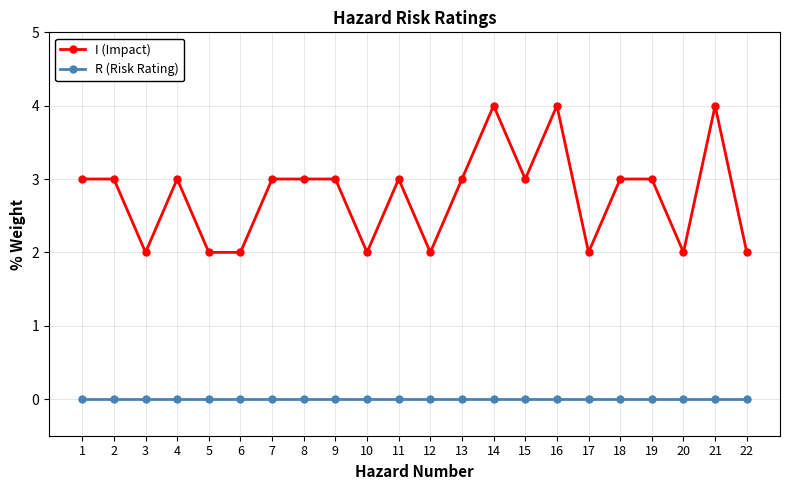

Reading left to right, what are all the values shown in this chart?

I (Impact): 3	3	2	3	2	2	3	3	3	2	3	2	3	4	3	4	2	3	3	2	4	2
R (Risk Rating): 0	0	0	0	0	0	0	0	0	0	0	0	0	0	0	0	0	0	0	0	0	0